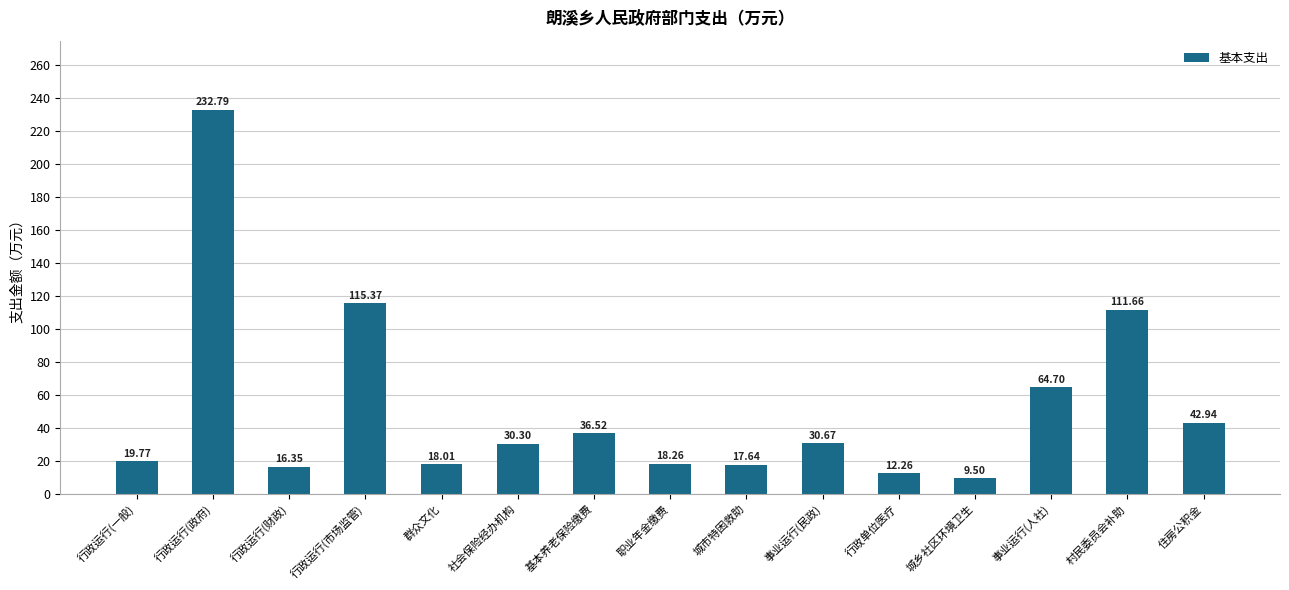

How many bars are there in total?

15